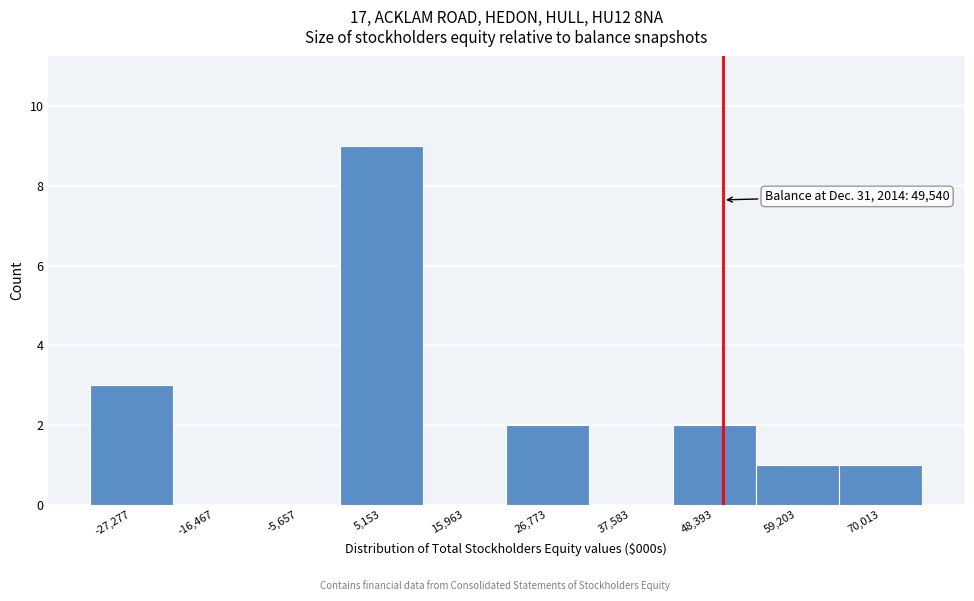

Over which range of the x-axis is the bar tallest?

0 to 10000